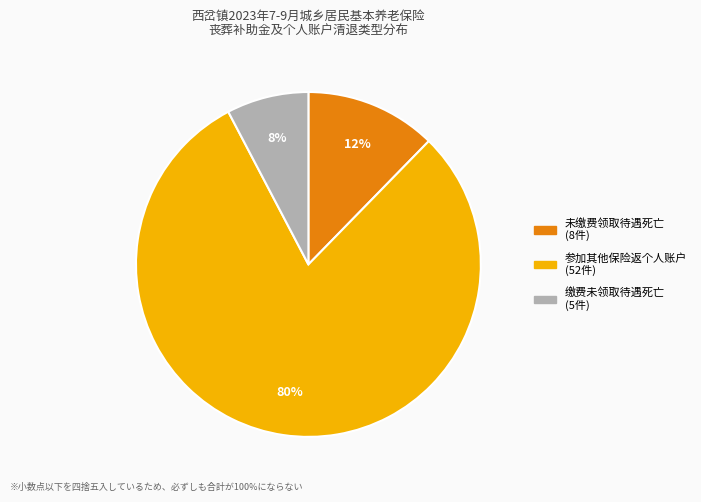

Which has a higher value, 未缴费领取待遇死亡 or 缴费未领取待遇死亡?

未缴费领取待遇死亡